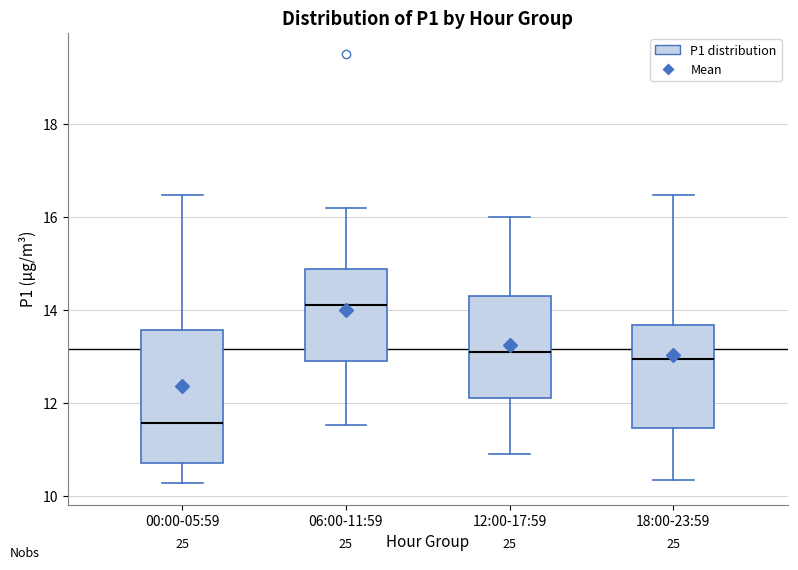

Reading left to right, transcribe this box plot: for each box, give where its median line is, the range the box spans, and where its two whiskers end, as read against the y-axis. The values are not printed on the chart, so give them approximately, as read against the axis.

00:00-05:59: median 11.6, box 10.8 to 13.6, whiskers 10.2 to 16.4
06:00-11:59: median 14.2, box 13.0 to 14.8, whiskers 11.6 to 16.2
12:00-17:59: median 13.2, box 12.2 to 14.4, whiskers 11.0 to 16.0
18:00-23:59: median 13.0, box 11.4 to 13.6, whiskers 10.4 to 16.4